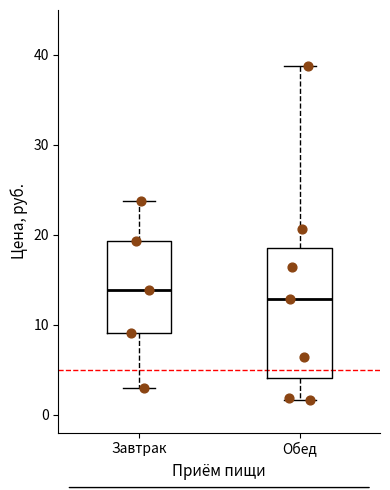

Reading left to right, read every box against the y-axis: the position of its median line, the range the box covers, and the ends of its whiskers. The values are not printed on the chart, so give them approximately, as read against the axis.

Завтрак: median 14, box 9 to 19, whiskers 3 to 24
Обед: median 13, box 4 to 19, whiskers 2 to 39